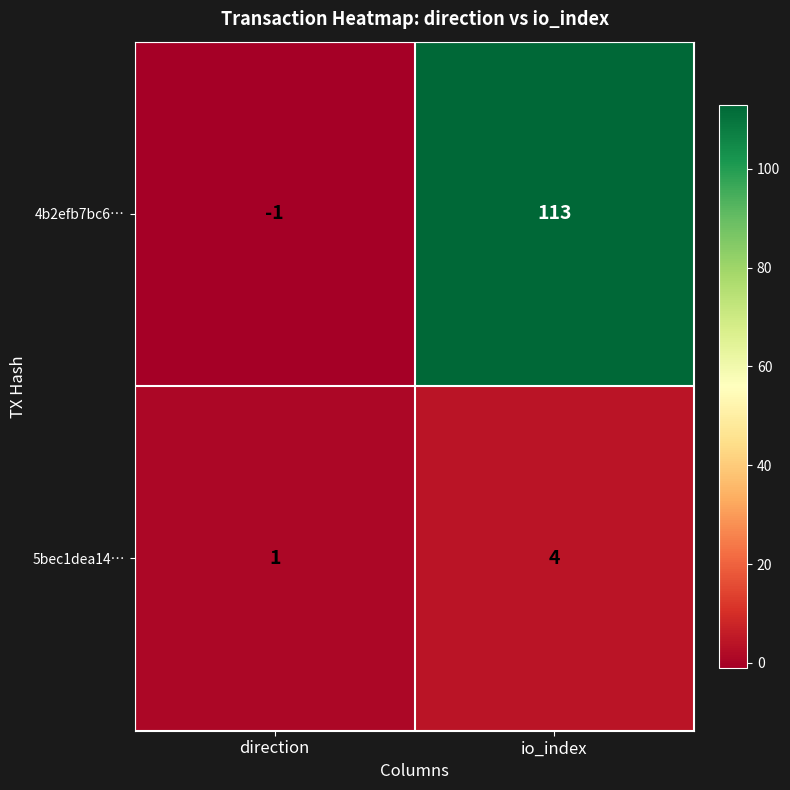

Is it true that 4b2efb7bc6… equals 150 at io_index?

False